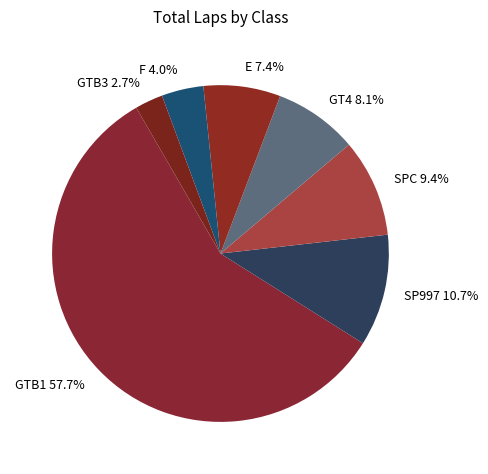

Is there a majority slice in this chart?

Yes